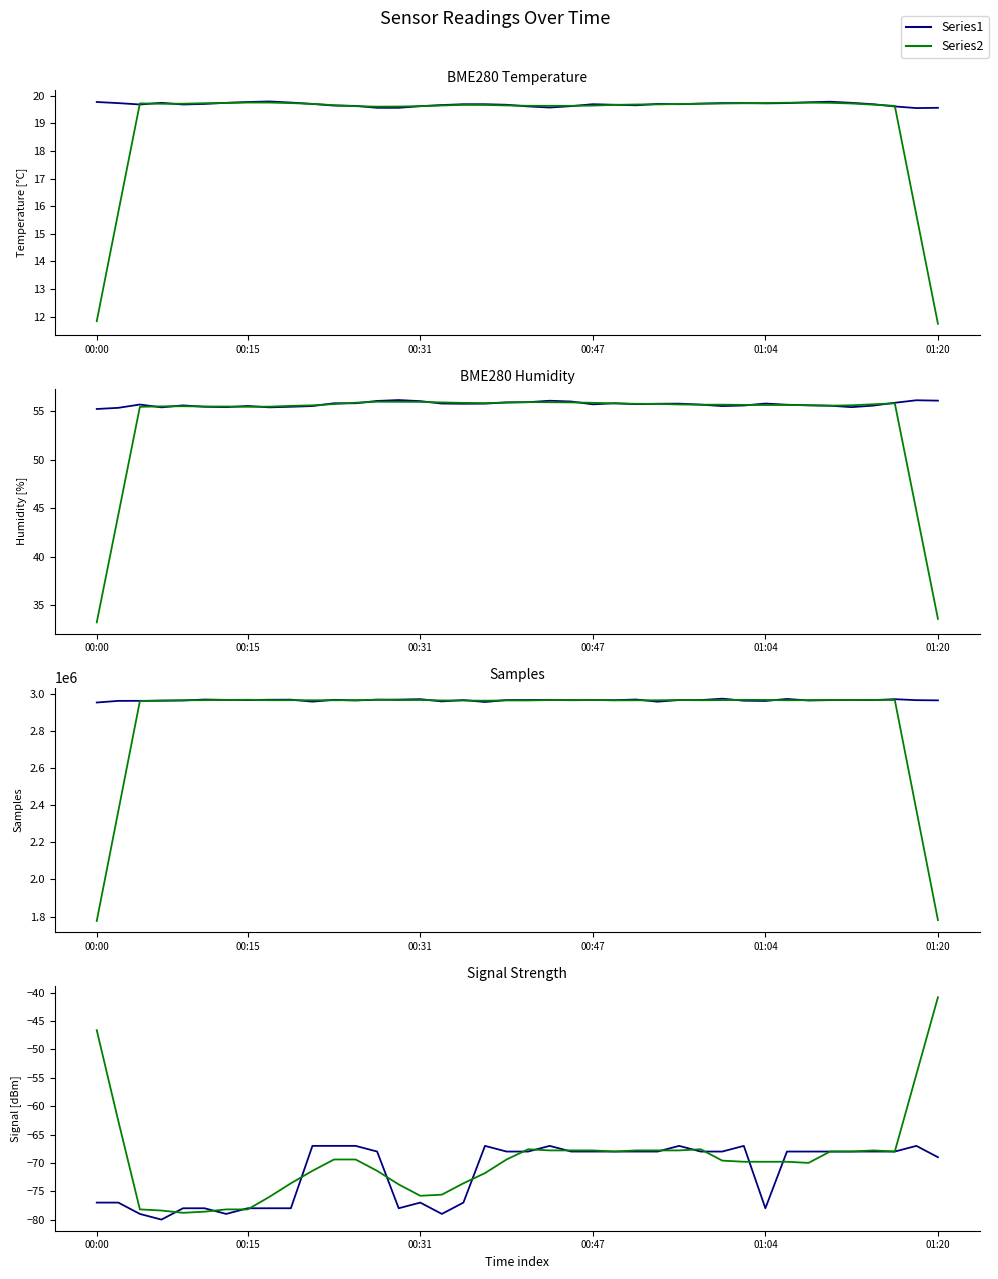

Is the value of Series1 at 38 greater than the value of Series2 at 28?

Yes